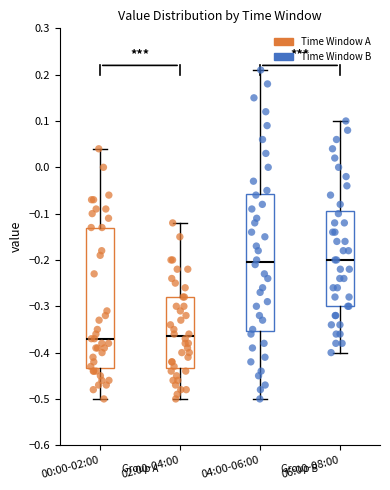

Reading left to right, transcribe this box plot: for each box, give where its median line is, the range the box spans, and where its two whiskers end, as read against the y-axis. The values are not printed on the chart, so give them approximately, as read against the axis.

00:00-02:00: median -0.37, box -0.43 to -0.13, whiskers -0.50 to 0.04
02:00-04:00: median -0.36, box -0.43 to -0.28, whiskers -0.50 to -0.12
04:00-06:00: median -0.20, box -0.35 to -0.06, whiskers -0.50 to 0.21
06:00-08:00: median -0.20, box -0.30 to -0.09, whiskers -0.40 to 0.10